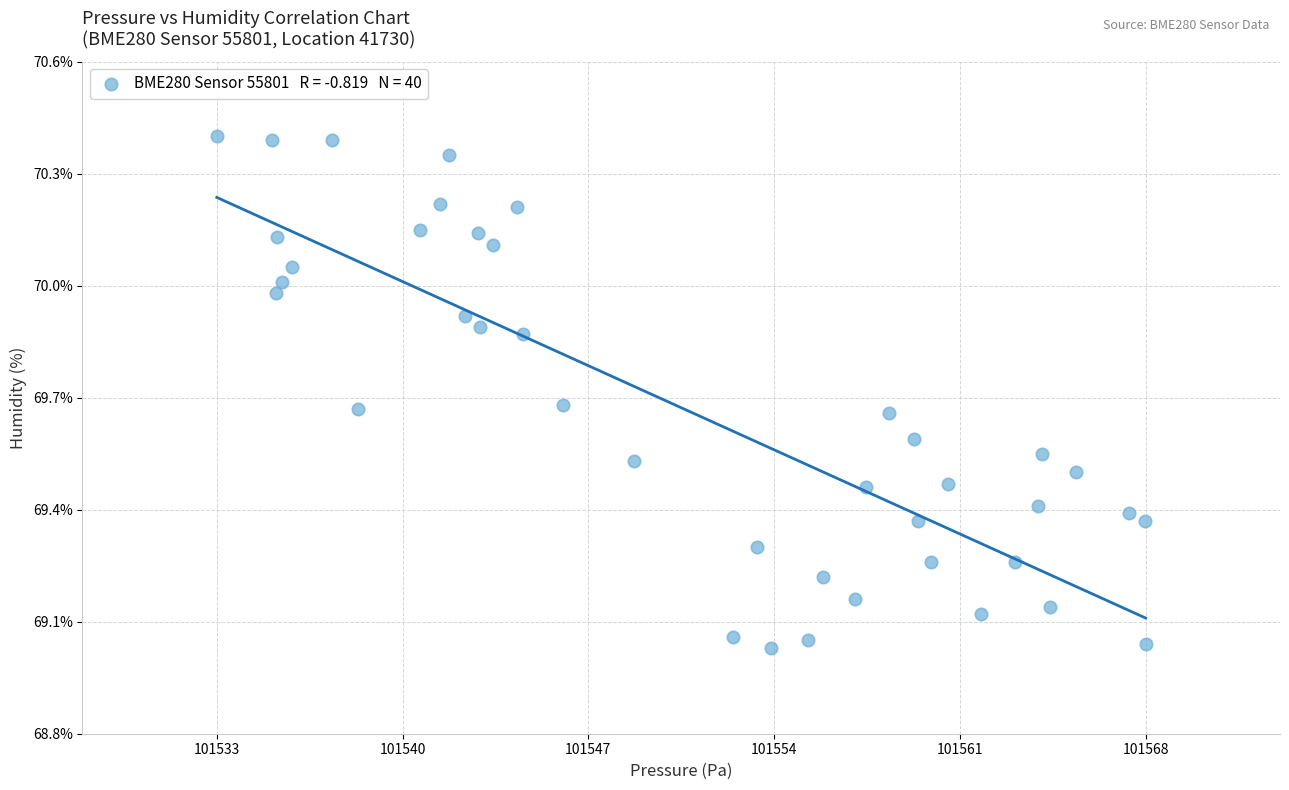

What is the range of X values (max minus min)?

34.6